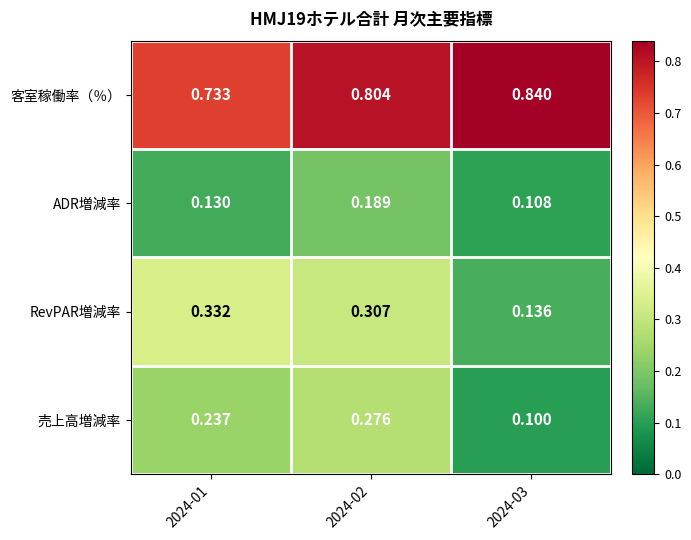

List the series in order of their peak value, lowest first.

ADR増減率, 売上高増減率, RevPAR増減率, 客室稼働率（％）